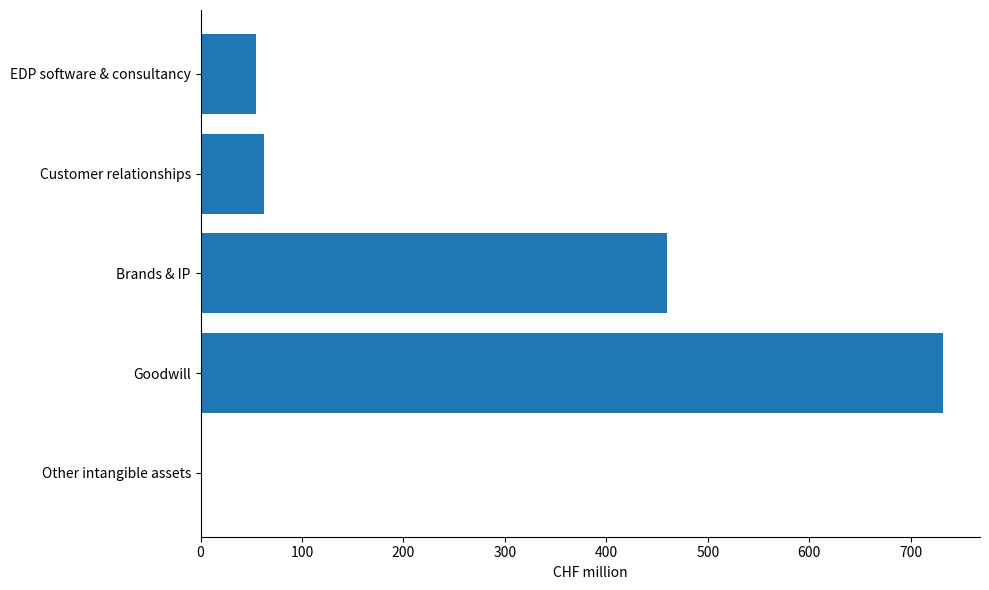

What is the maximum value shown in the chart?

731.8